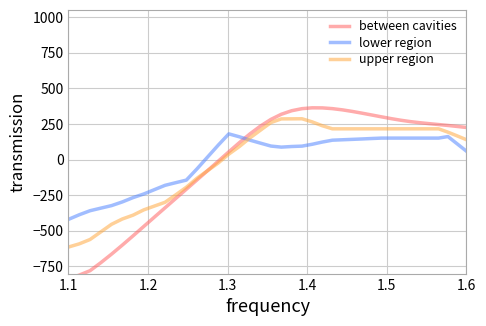

What is the highest value of the lower region series?

180.1